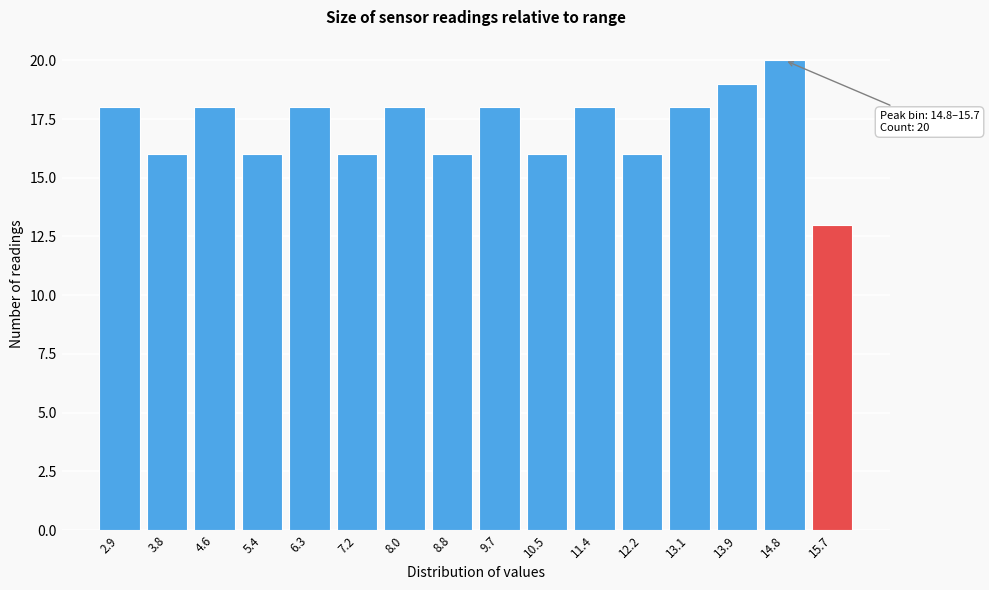

Reading left to right, extract all data points from this chart.

18	16	18	16	18	16	18	16	18	16	18	16	18	19	20	13